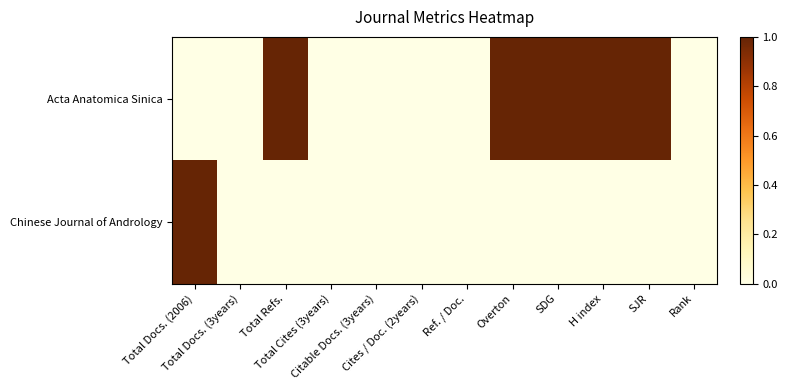

What is the difference between the highest and lowest values at Total Refs.?

1